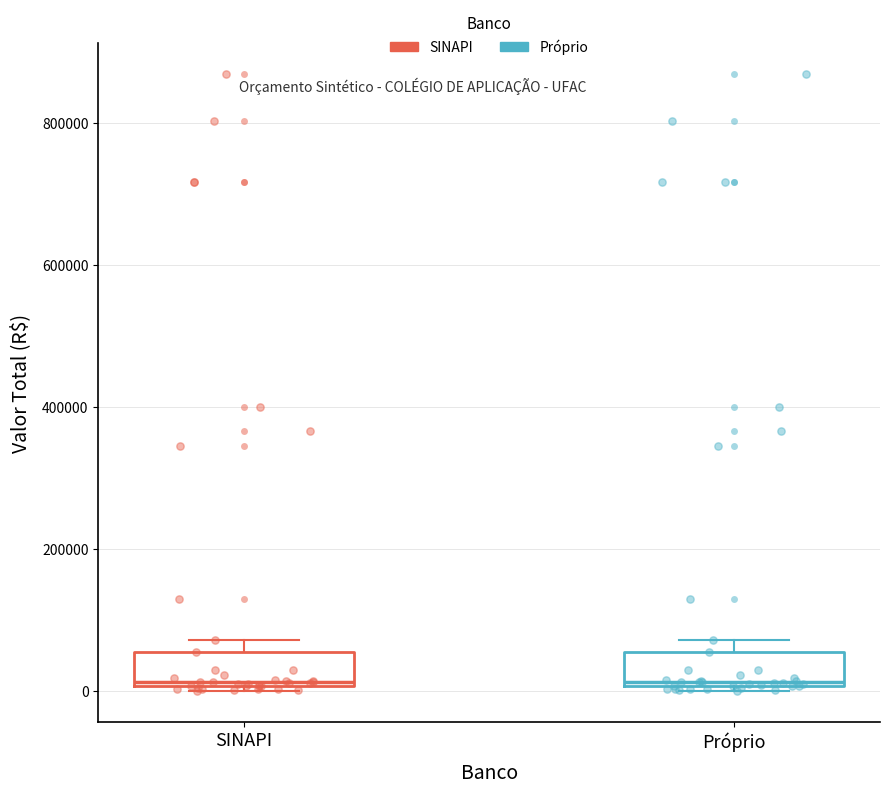

Where does the median line of the box for SINAPI sit on the y-axis? The values are not printed on the chart, so give them approximately, as read against the axis.

20000